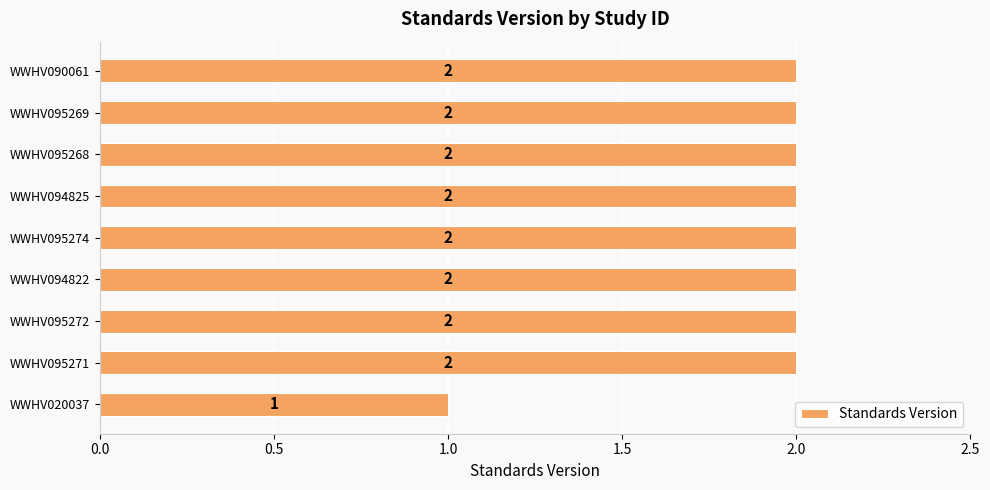

Count the values in the range 2 to 3.

8